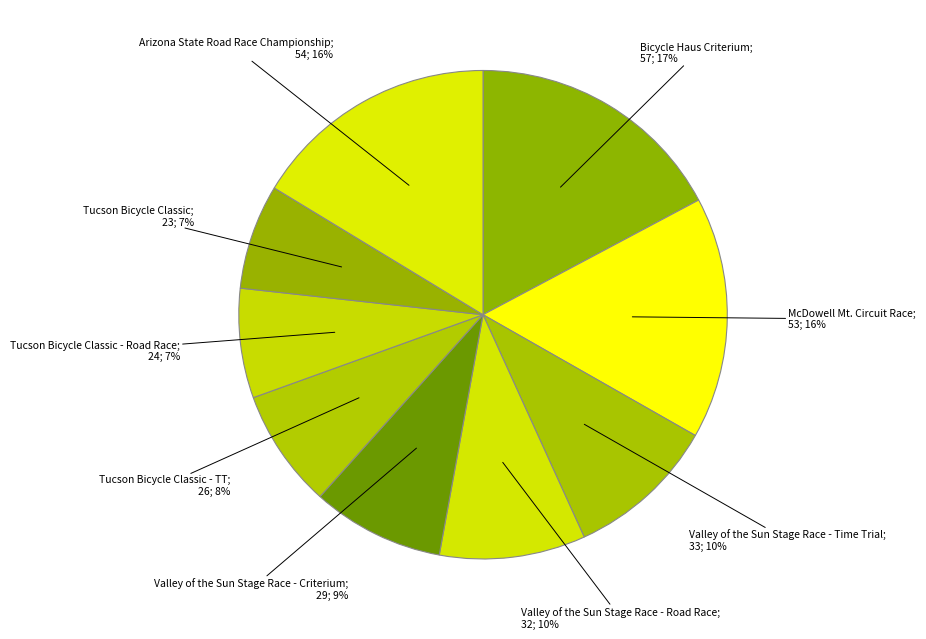

How many segments does this pie chart have?

9